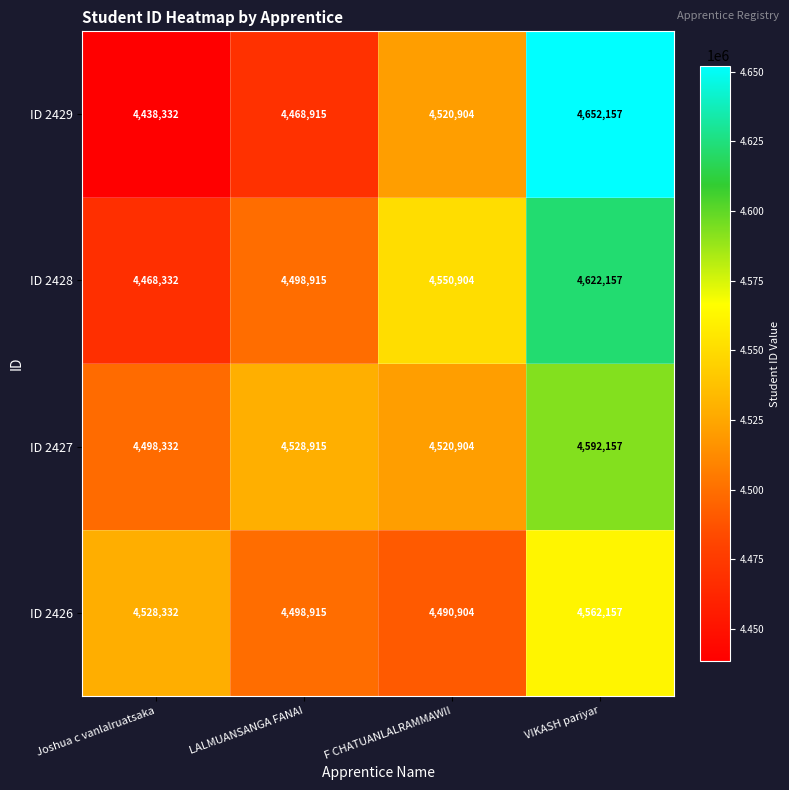

What is the average value of the ID 2428 series?

4535077